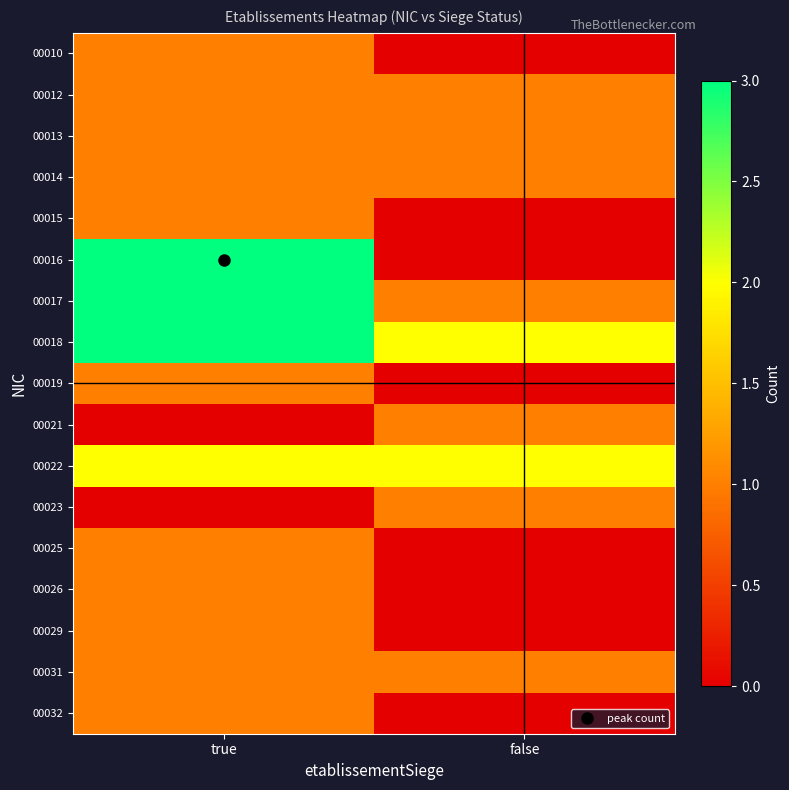

Rank the series by their maximum value, from highest to lowest.

00016, 00017, 00018, 00022, 00010, 00012, 00013, 00014, 00015, 00019, 00021, 00023, 00025, 00026, 00029, 00031, 00032